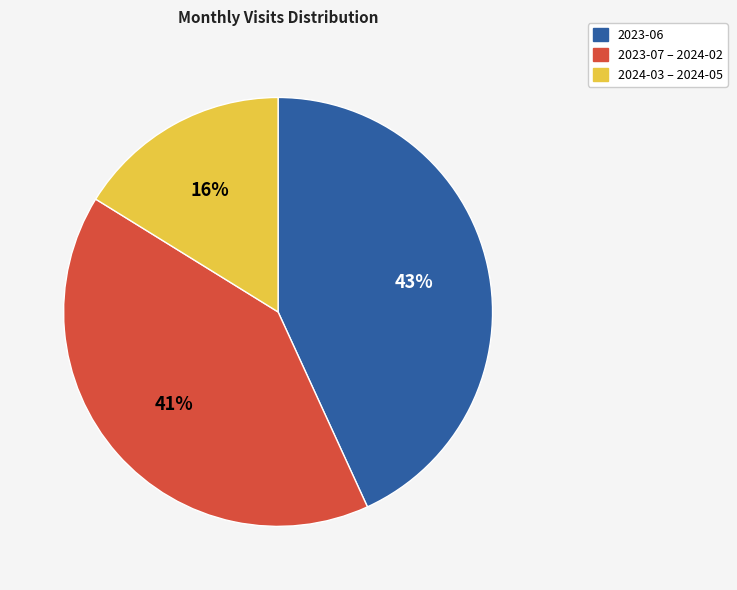

Which has a higher value, 2023-06 or 2024-03 – 2024-05?

2023-06